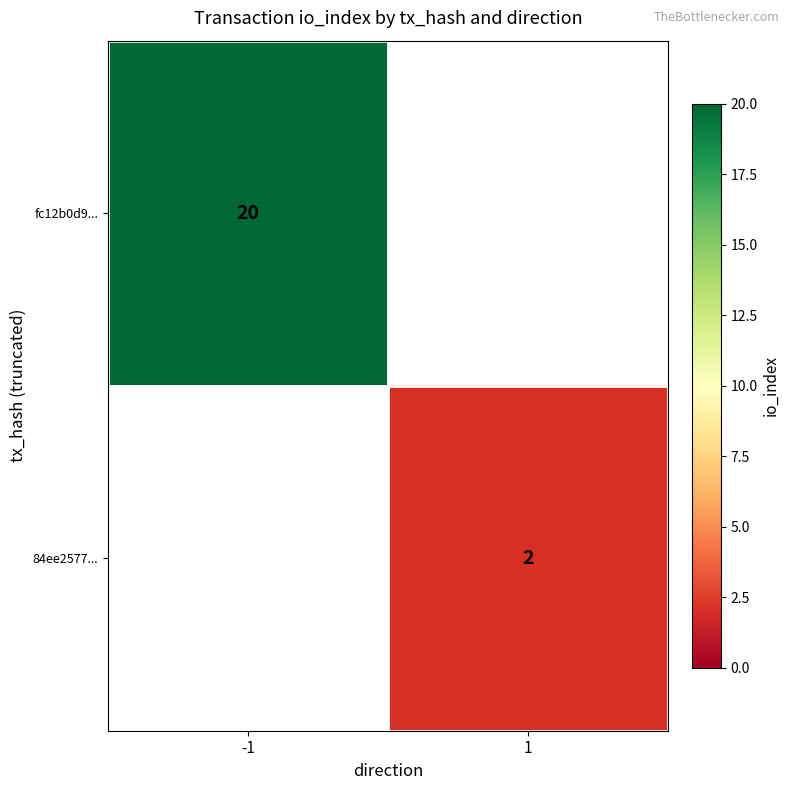

Is the value of fc12b0d9... at -1 greater than the value of 84ee2577... at 1?

Yes